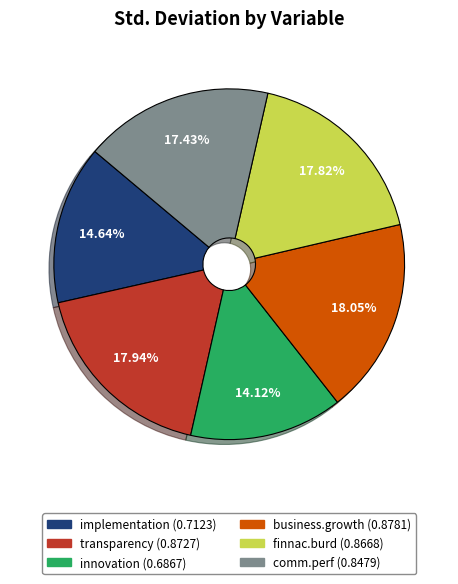

How much of the chart is everything except implementation?

85.4%